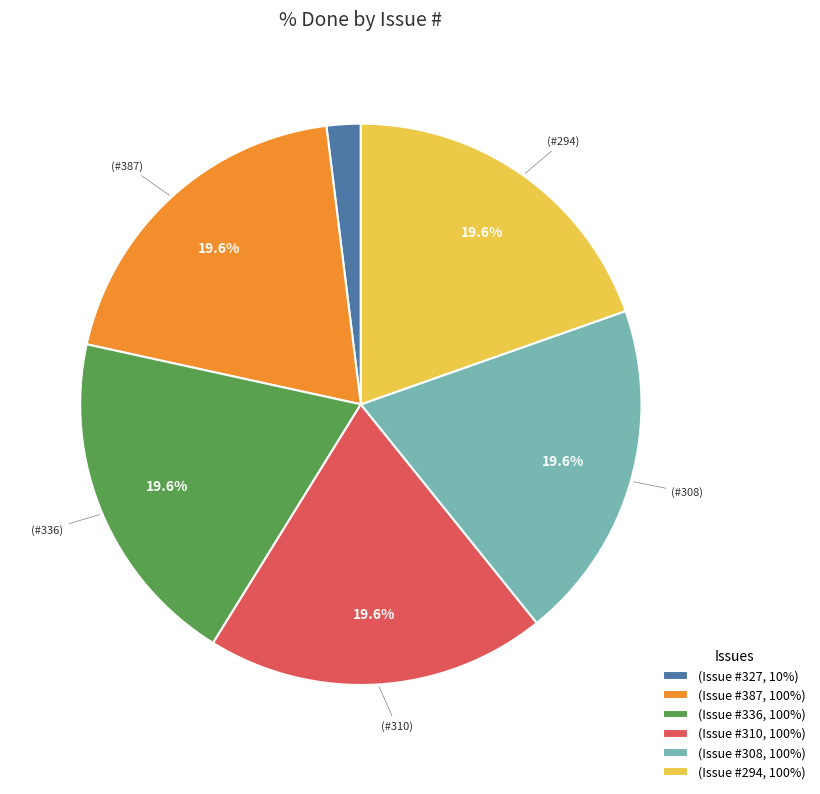

Combined, do (Issue #387, 100%) and (Issue #327, 10%) account for over 50%?

No